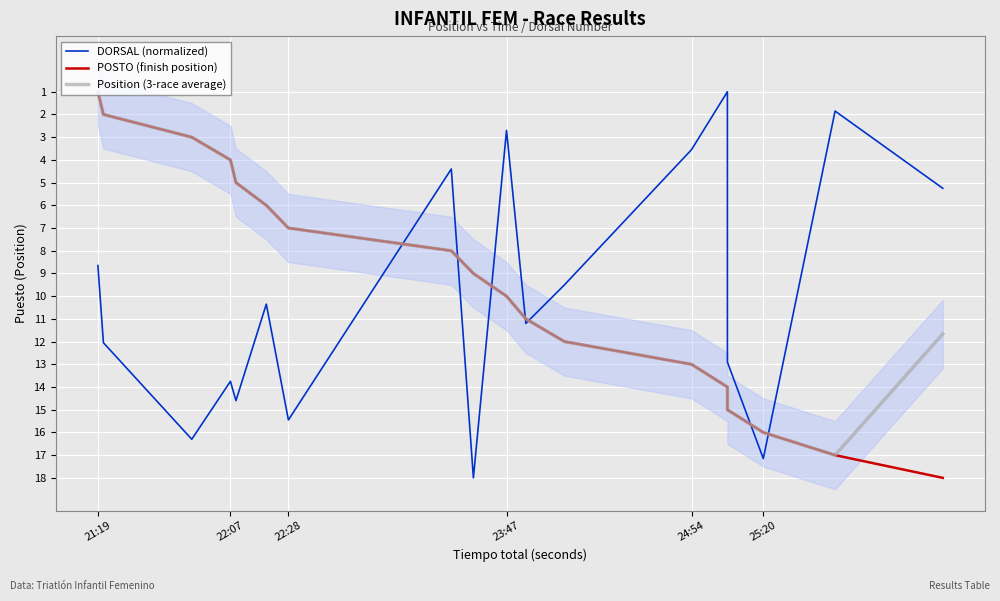

Reading left to right, transcribe all the data shown in this chart.

DORSAL (normalized): 8.7	12.1	16.3	13.8	14.6	10.4	15.4	4.4	18.0	2.7	11.2	9.5	3.5	1.0	12.9	17.1	1.9	5.2
POSTO (finish position): 1.0	2.0	3.0	4.0	5.0	6.0	7.0	8.0	9.0	10.0	11.0	12.0	13.0	14.0	15.0	16.0	17.0	18.0
Position (3-race average): 1.0	2.0	3.0	4.0	5.0	6.0	7.0	8.0	9.0	10.0	11.0	12.0	13.0	14.0	15.0	16.0	17.0	11.7